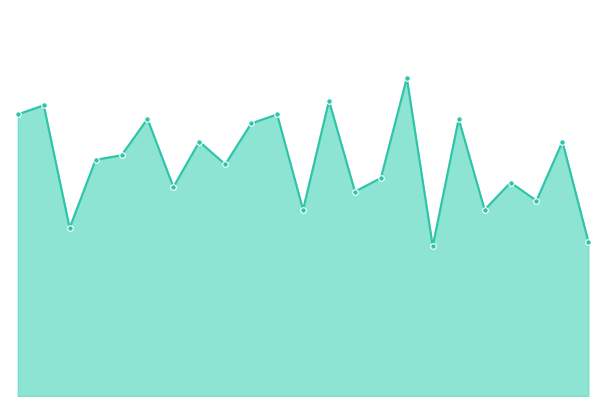

How many values are below 52?

11